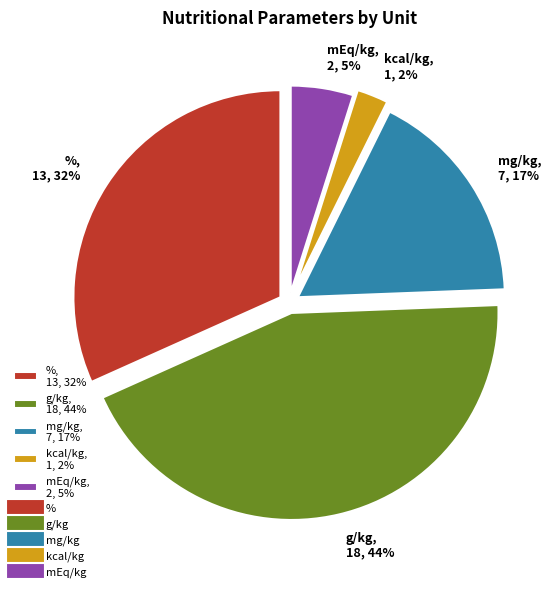

Do mg/kg and % together represent more than half of the pie?

No